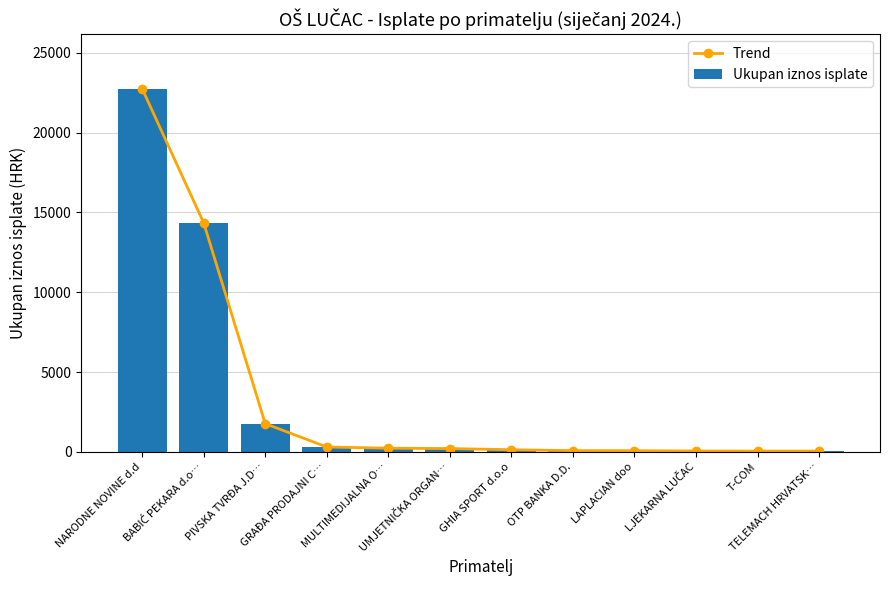

Reading right to left, transcribe all the data shown in this chart.

Trend: 49.6	50.3	55.3	75.0	79.9	136.0	208.4	232.8	307.0	1768.0	14342.7	22746.2
Ukupan iznos isplate: 49.6	50.3	55.3	75.0	79.9	136.0	208.4	232.8	307.0	1768.0	14342.7	22746.2